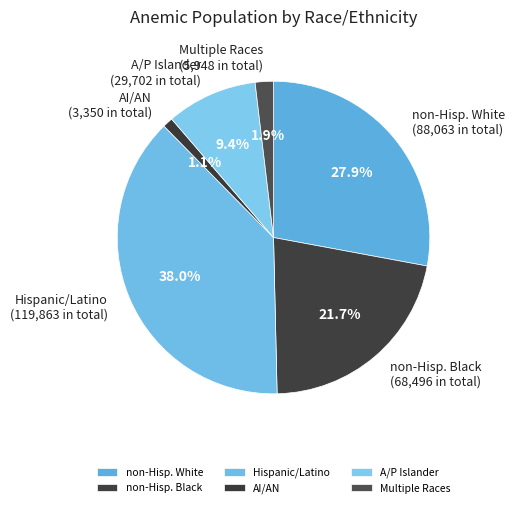

What percentage is the AI/AN slice, to the nearest percent?

1%